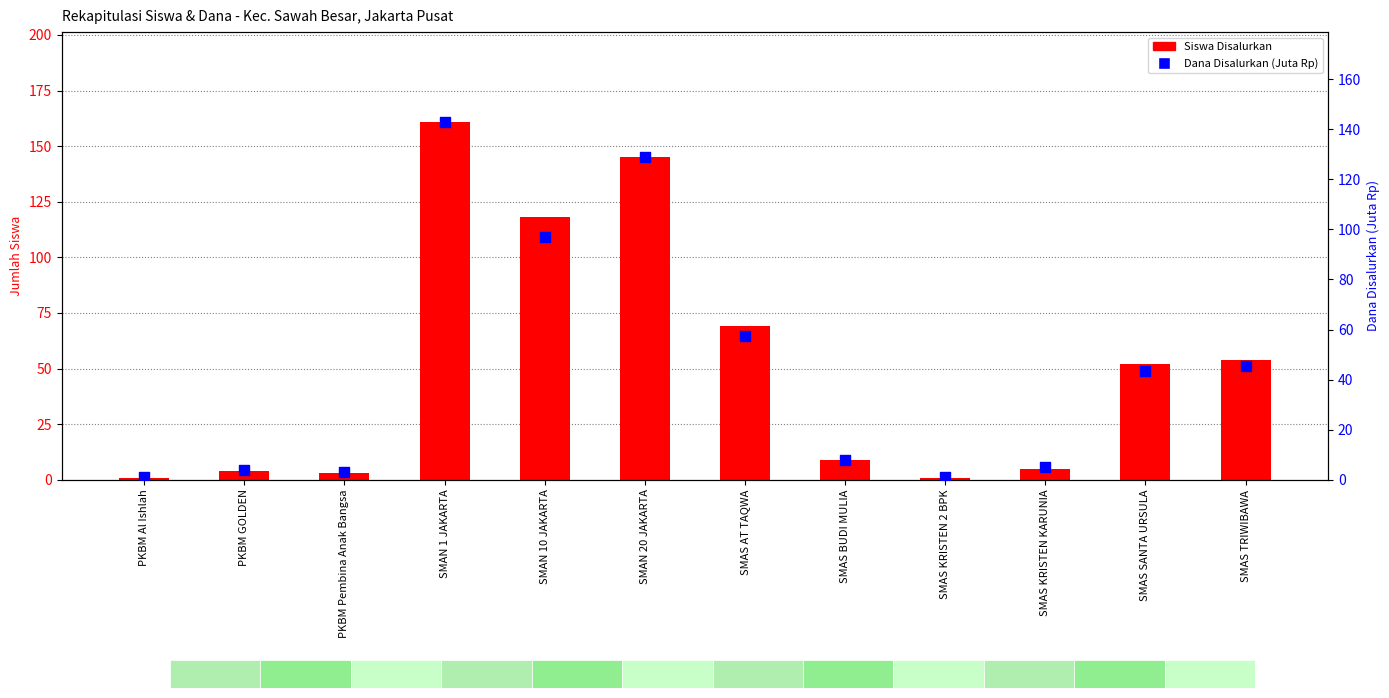

At how many categories does at least one series exceed 52?

5